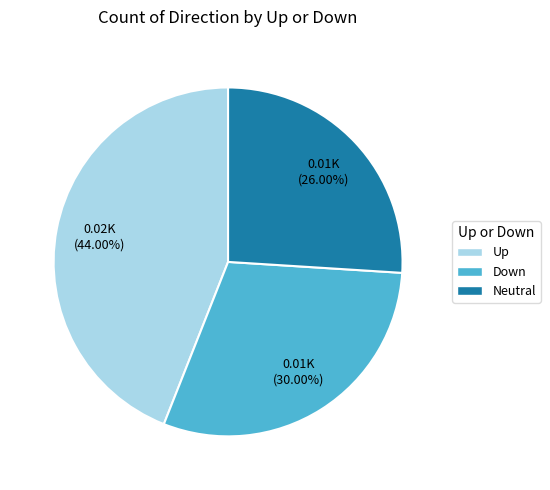

Is there a majority slice in this chart?

No